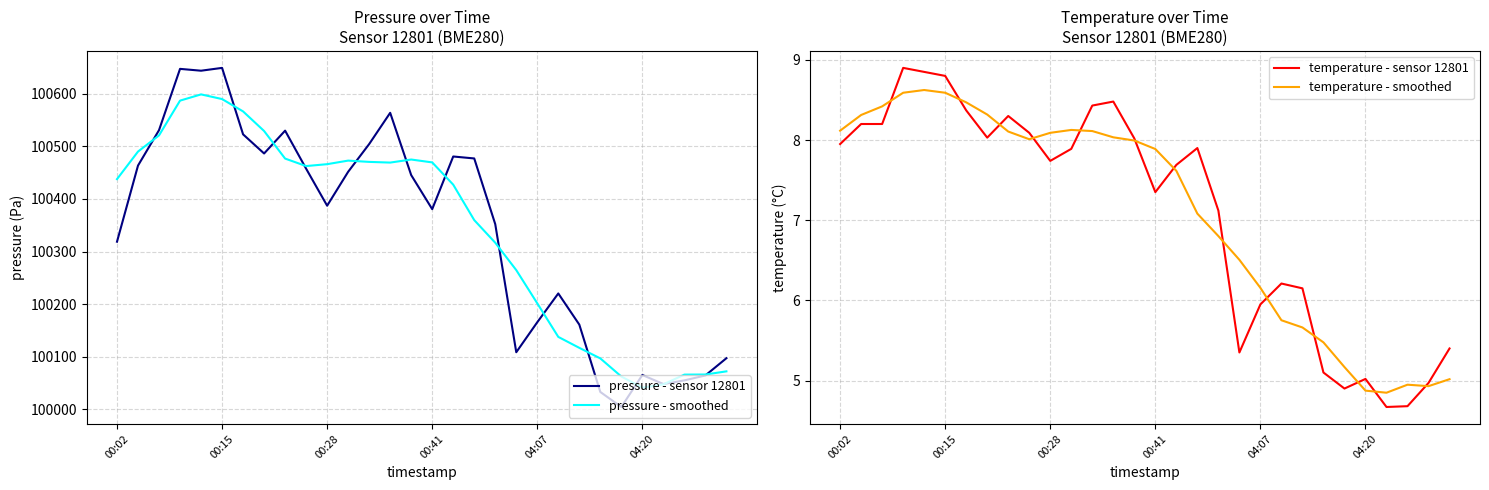

What is the minimum value for pressure - sensor 12801?

100004.0